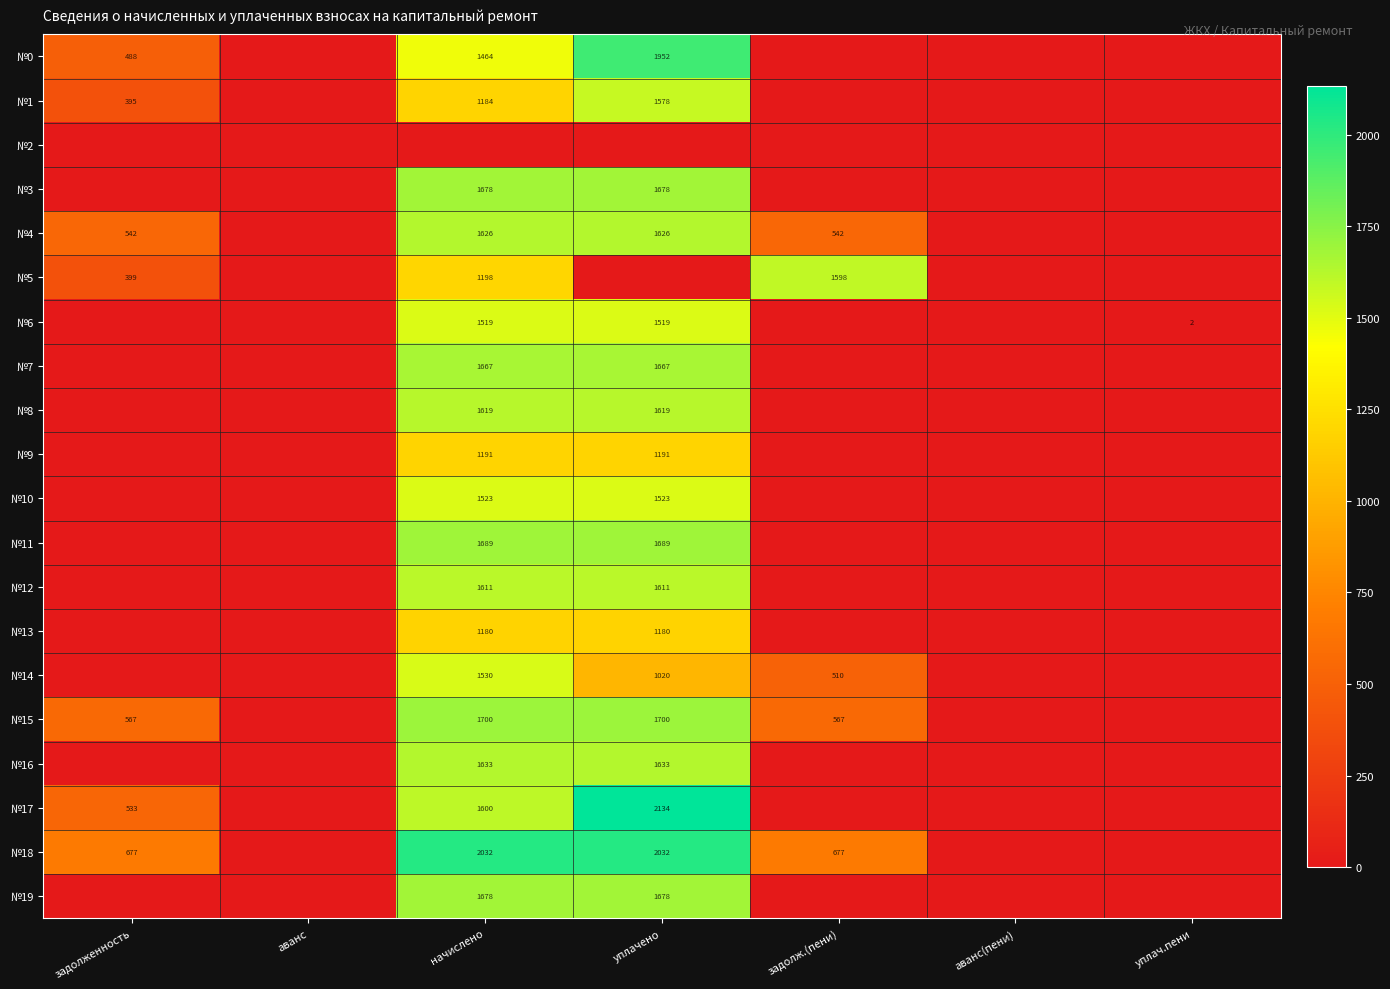

Is it true that №0 equals 777 at задолженность?

False